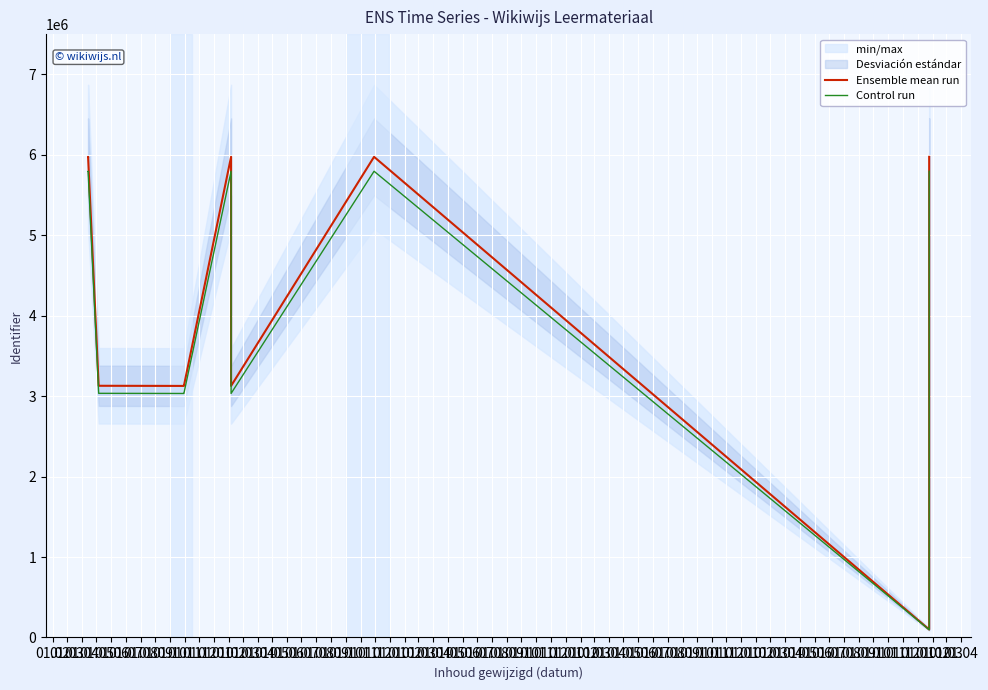

Which series has the widest spread of values?

Ensemble mean run